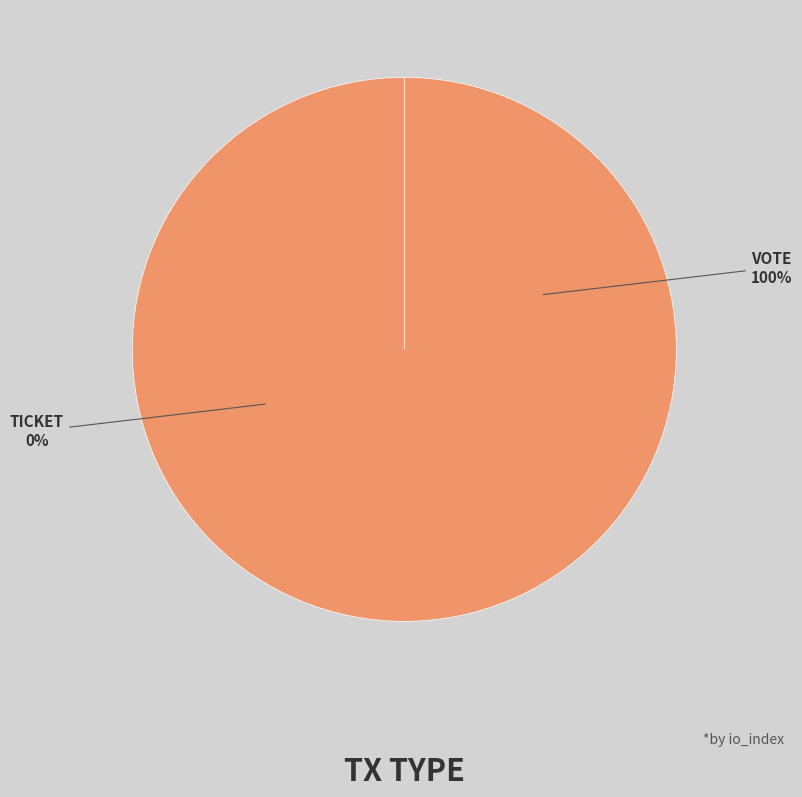

What is the smallest slice in the pie chart?

Ticket (io_index=0)